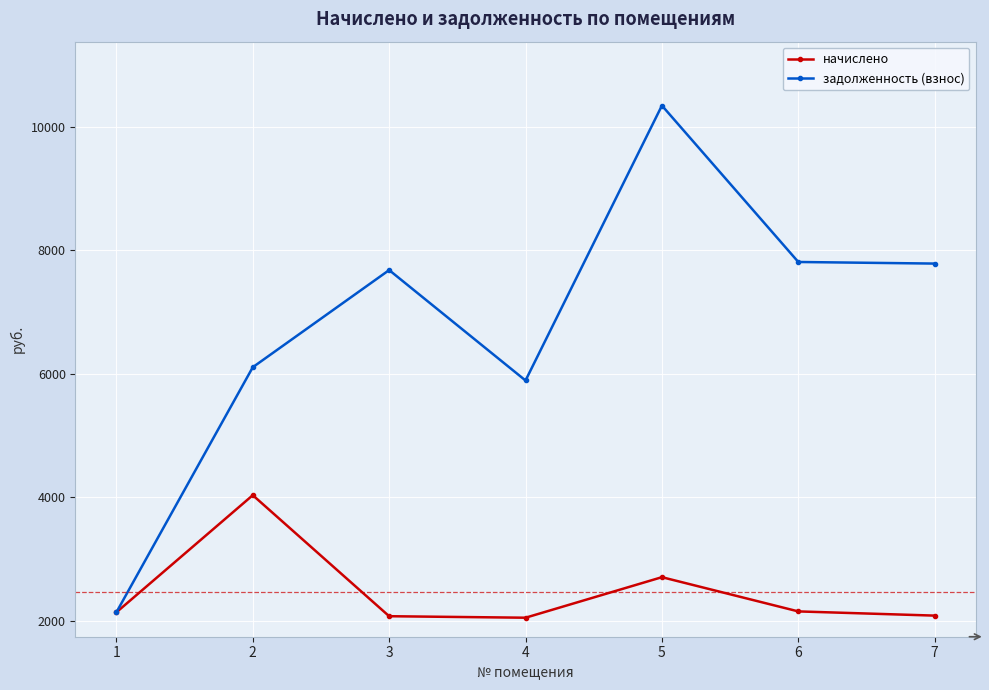

What is the difference between the highest and lowest values at 7?

5697.9